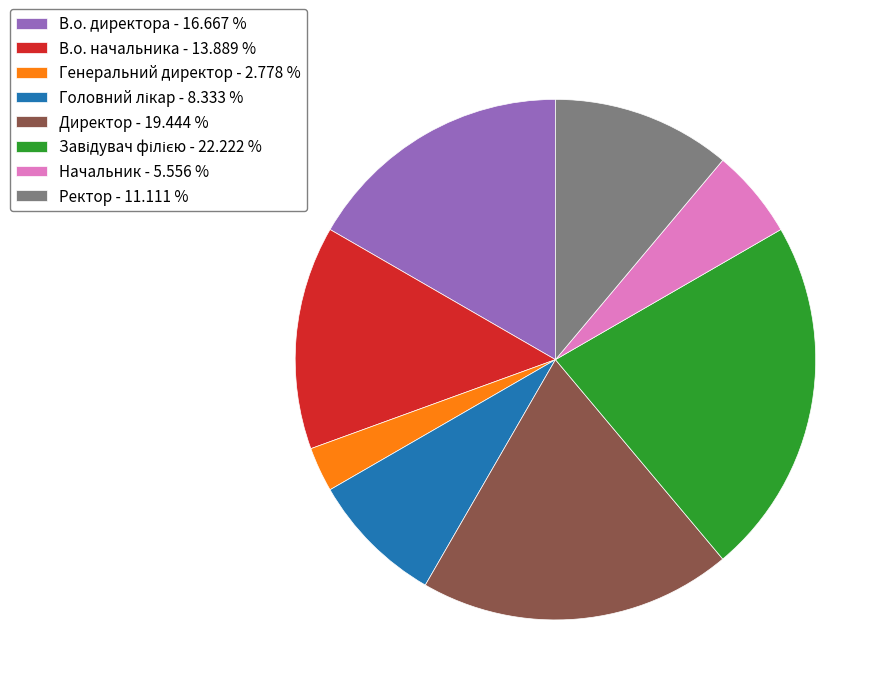

What is the smallest slice in the pie chart?

Генеральний директор